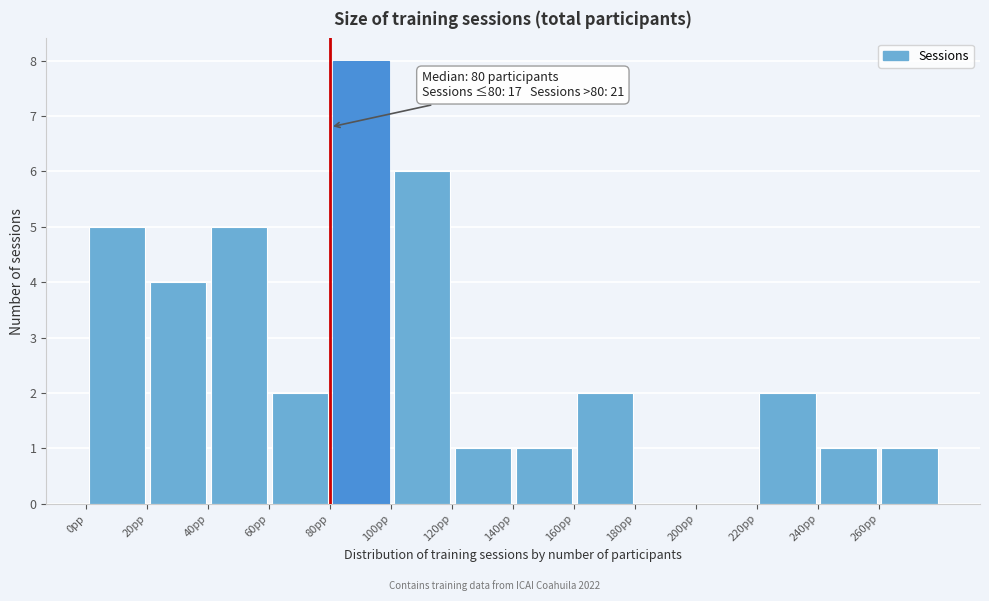

Which range on the x-axis has the tallest bar?

80 to 100